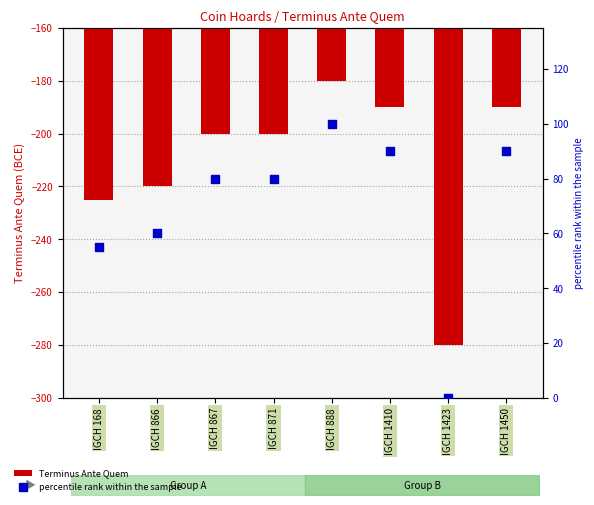

At how many categories does at least one series exceed -7?

8